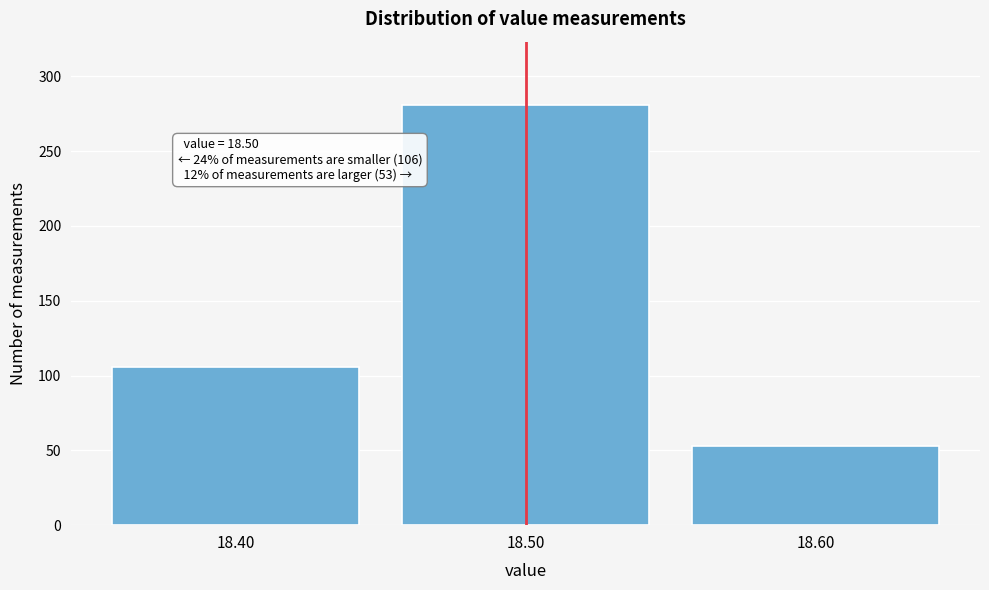

Over which range of the x-axis is the bar tallest?

18.45 to 18.55